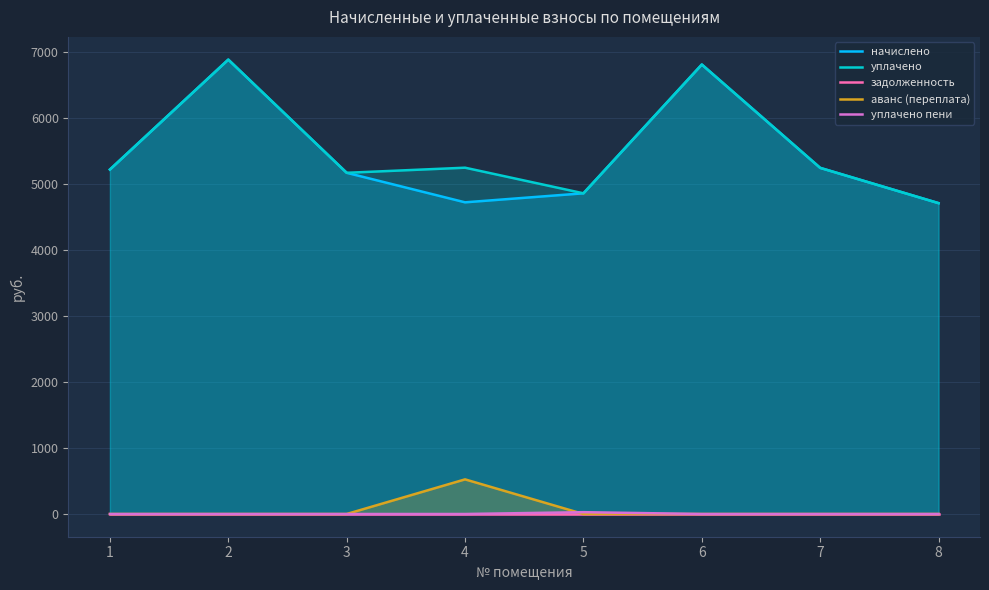

What are all the series names shown in the legend?

начислено, уплачено, задолженность, аванс (переплата), уплачено пени